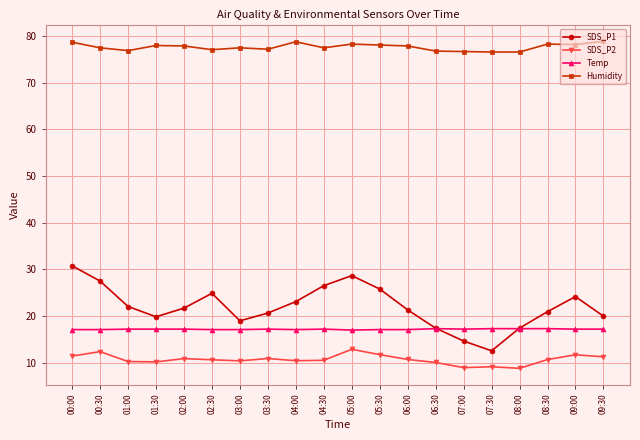

The value of Humidity at 08:00 is 76.6. True or false?

True